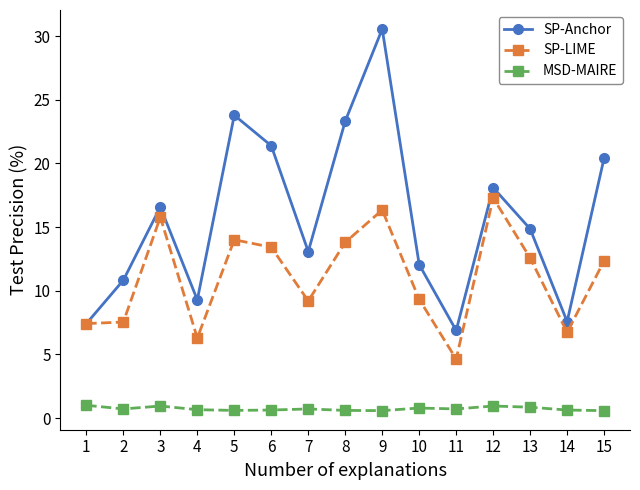

What is the value of the SP-LIME point at the 4th from the left?

6.3